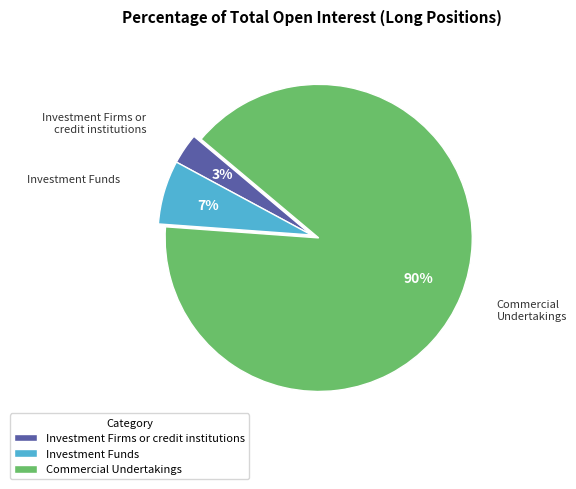

How many segments does this pie chart have?

3